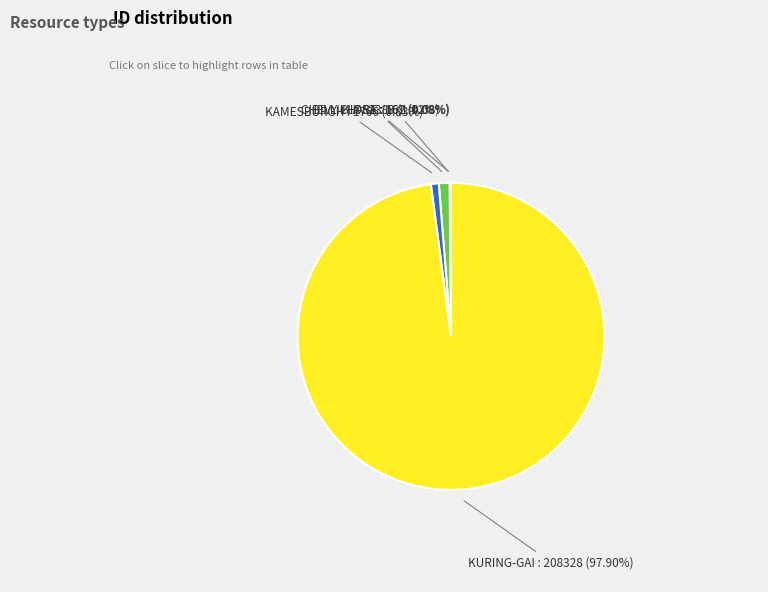

Which slice is the largest?

KURING-GAI